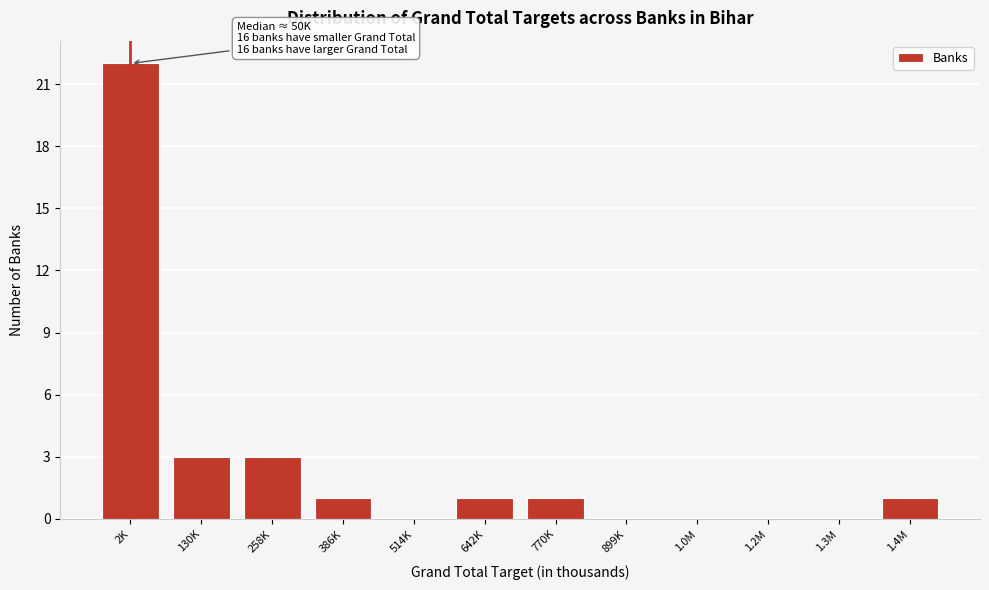

Reading right to left, what are all the values shown in this chart?

1.4M=1	1.3M=0	1.2M=0	1.0M=0	899K=0	770K=1	642K=1	514K=0	386K=1	258K=3	130K=3	2K=22